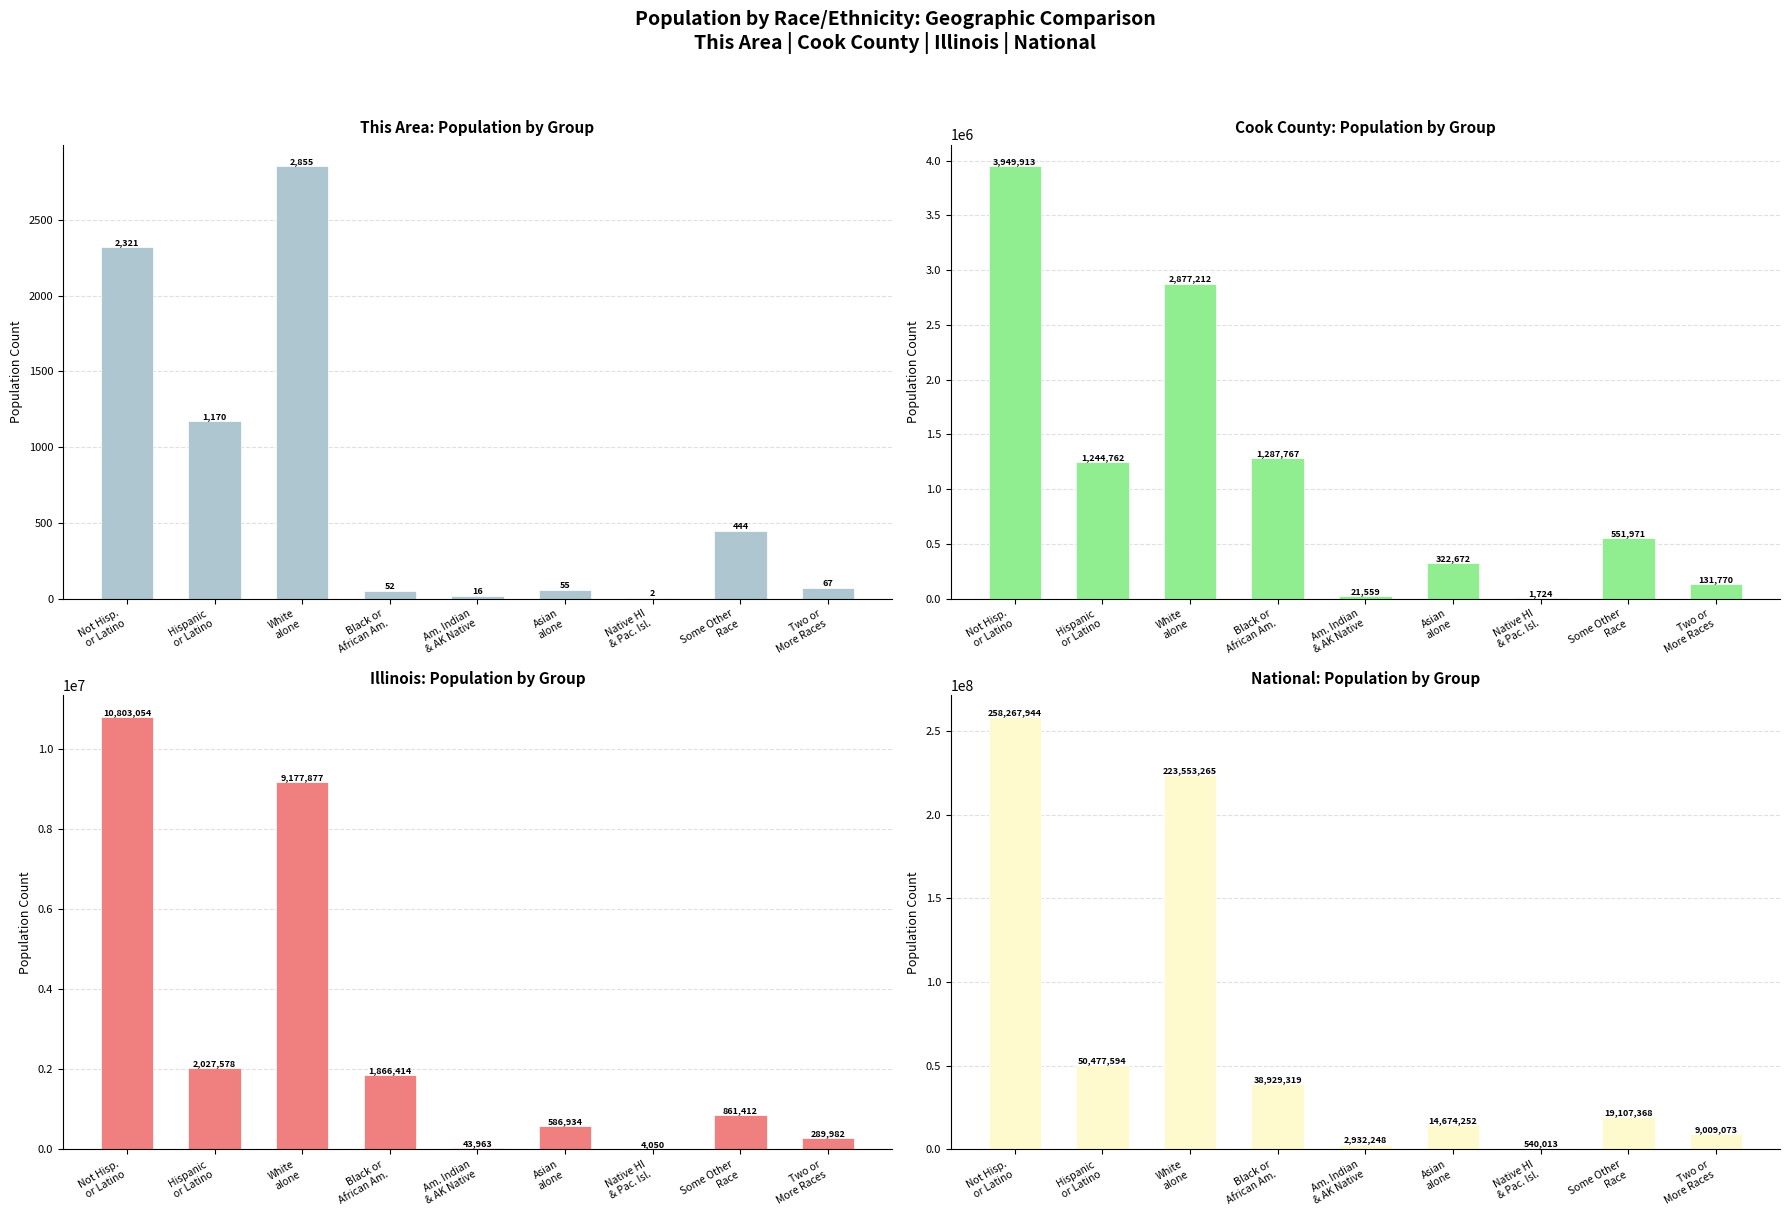

The value of This Area at Native HI
& Pac. Isl. is 2. True or false?

True